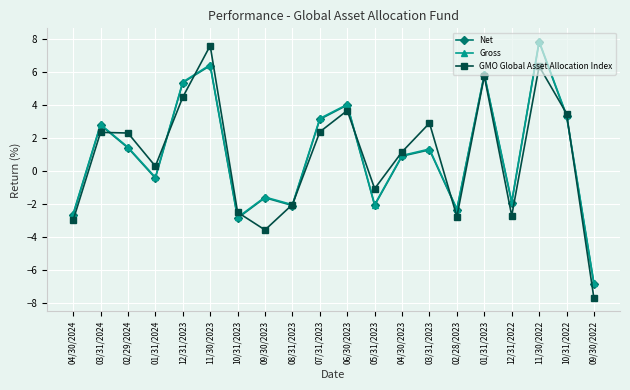

How many values in GMO Global Asset Allocation Index are below zero?

8